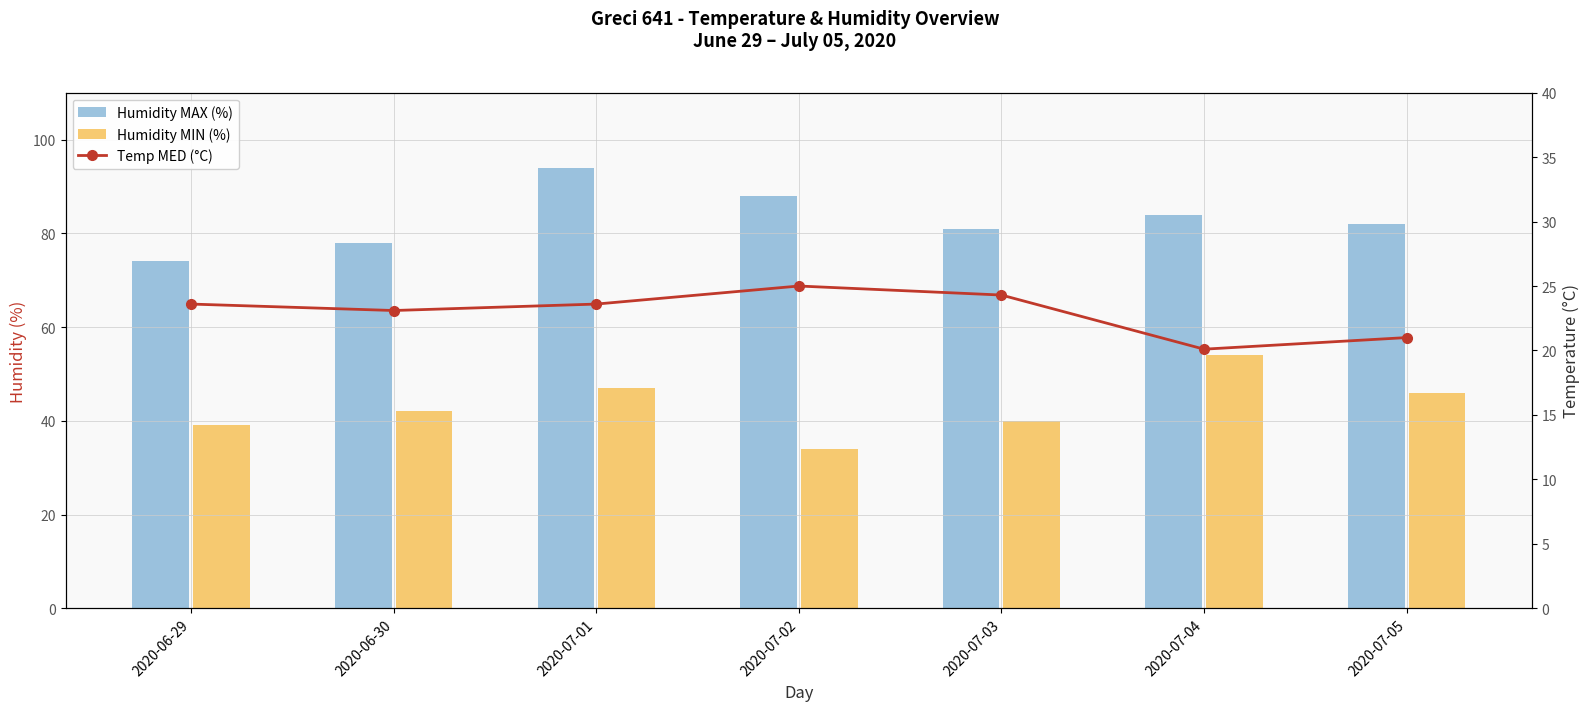

Count the number of categories in the chart.

7